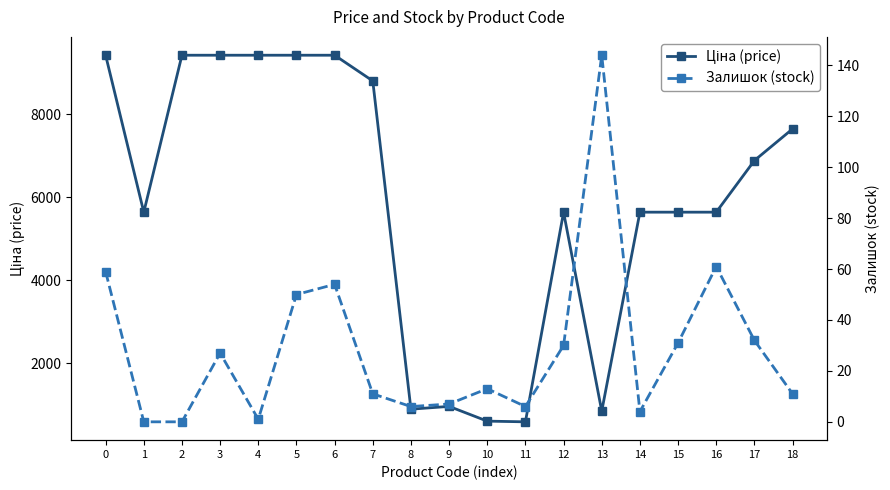

Is the value of Залишок (stock) at 1 greater than the value of Ціна (price) at 5?

No